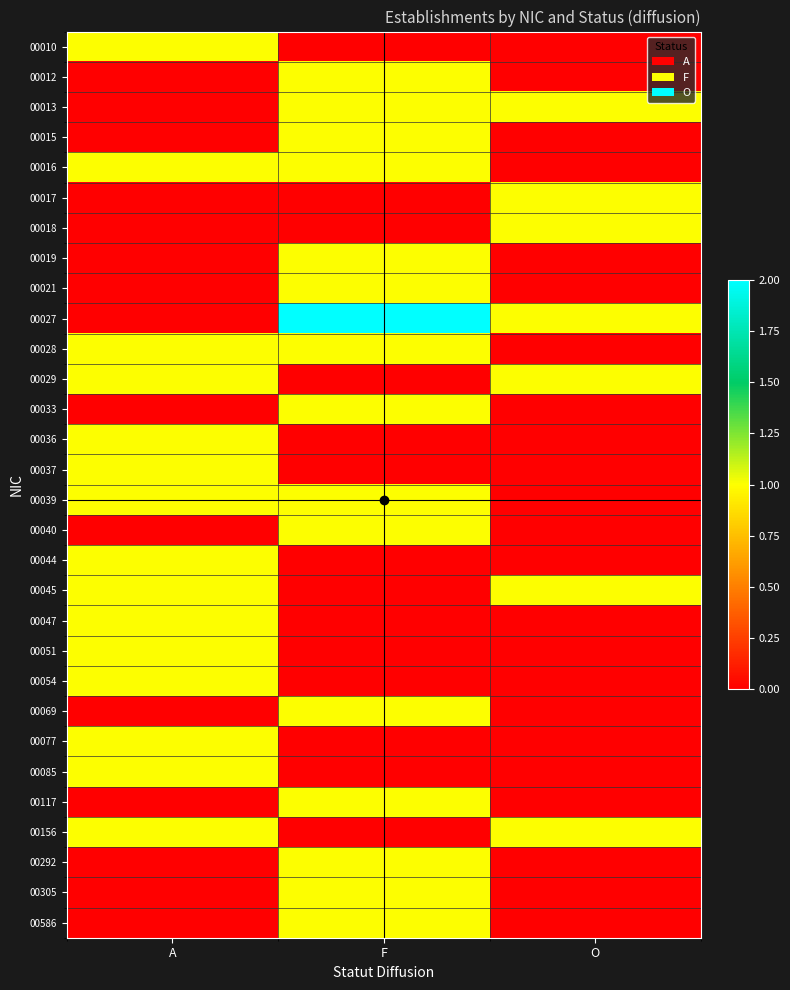

Reading left to right, list all the values displayed in this chart.

00010: A=1	F=0	O=0
00012: A=0	F=1	O=0
00013: A=0	F=1	O=1
00015: A=0	F=1	O=0
00016: A=1	F=1	O=0
00017: A=0	F=0	O=1
00018: A=0	F=0	O=1
00019: A=0	F=1	O=0
00021: A=0	F=1	O=0
00027: A=0	F=2	O=1
00028: A=1	F=1	O=0
00029: A=1	F=0	O=1
00033: A=0	F=1	O=0
00036: A=1	F=0	O=0
00037: A=1	F=0	O=0
00039: A=1	F=1	O=0
00040: A=0	F=1	O=0
00044: A=1	F=0	O=0
00045: A=1	F=0	O=1
00047: A=1	F=0	O=0
00051: A=1	F=0	O=0
00054: A=1	F=0	O=0
00069: A=0	F=1	O=0
00077: A=1	F=0	O=0
00085: A=1	F=0	O=0
00117: A=0	F=1	O=0
00156: A=1	F=0	O=1
00292: A=0	F=1	O=0
00305: A=0	F=1	O=0
00586: A=0	F=1	O=0